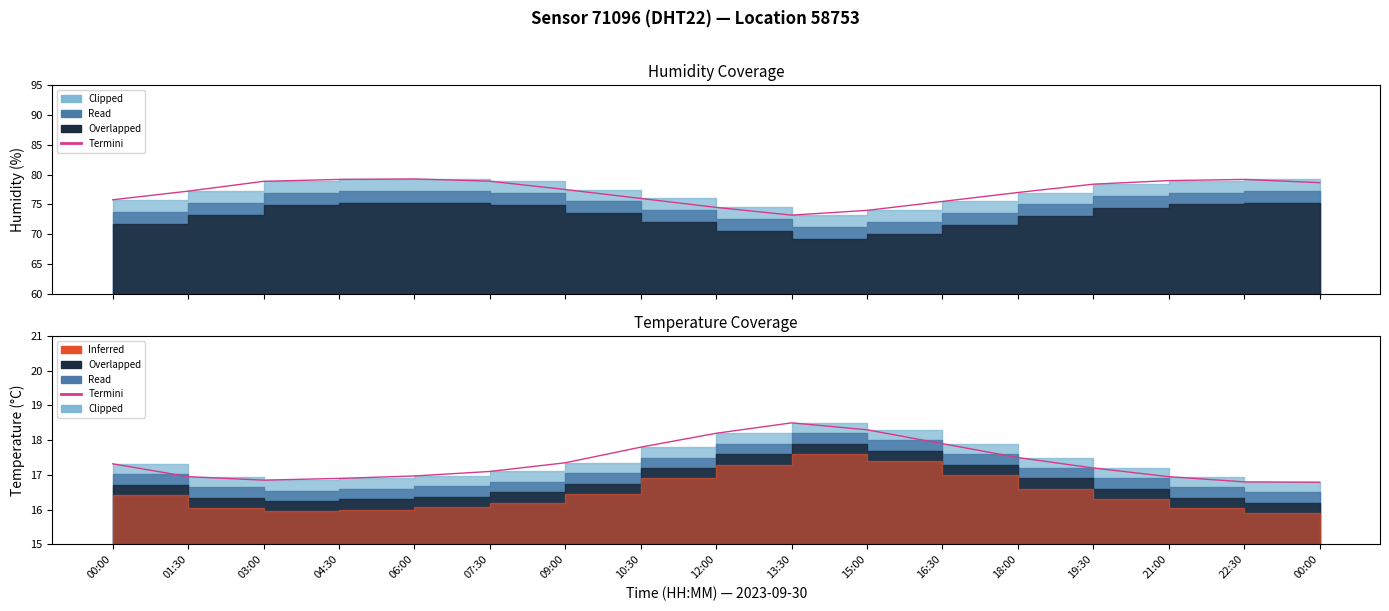

Reading left to right, transcribe all the data shown in this chart.

humidity (termini): 00:00=75.8	01:30=77.2	03:00=78.9	04:30=79.2	06:00=79.3	07:30=78.9	09:00=77.5	10:30=76.0	12:00=74.5	13:30=73.2	15:00=74.0	16:30=75.5	18:00=77.0	19:30=78.4	21:00=79.0	22:30=79.2	00:00=78.7
temperature (termini): 00:00=17.3	01:30=16.9	03:00=16.9	04:30=16.9	06:00=17.0	07:30=17.1	09:00=17.4	10:30=17.8	12:00=18.2	13:30=18.5	15:00=18.3	16:30=17.9	18:00=17.5	19:30=17.2	21:00=16.9	22:30=16.8	00:00=16.8